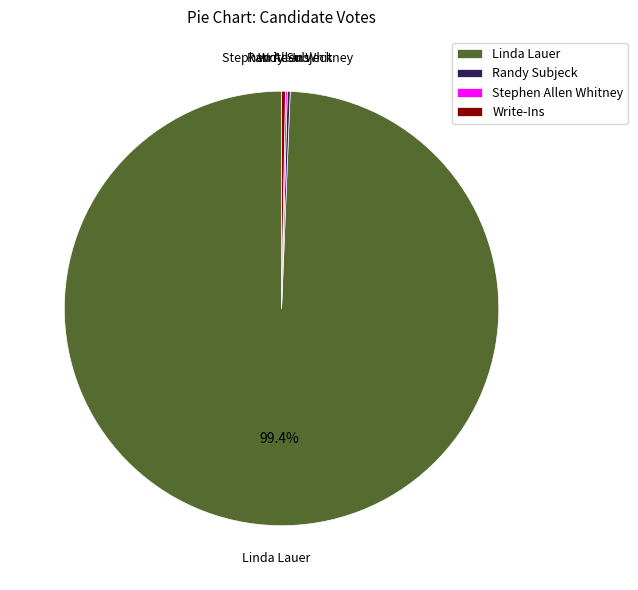

Which category accounts for the majority?

Linda Lauer